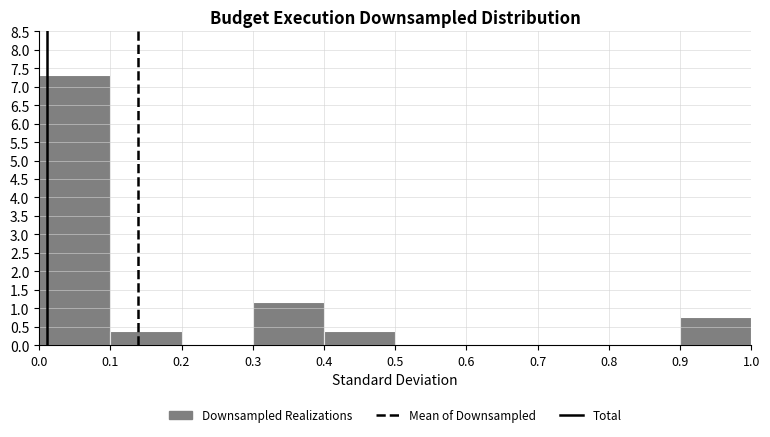

What is the height of the bar covering 0.0 to 0.1 on the x-axis? The values are not printed on the chart, so give them approximately, as read against the axis.

7.30